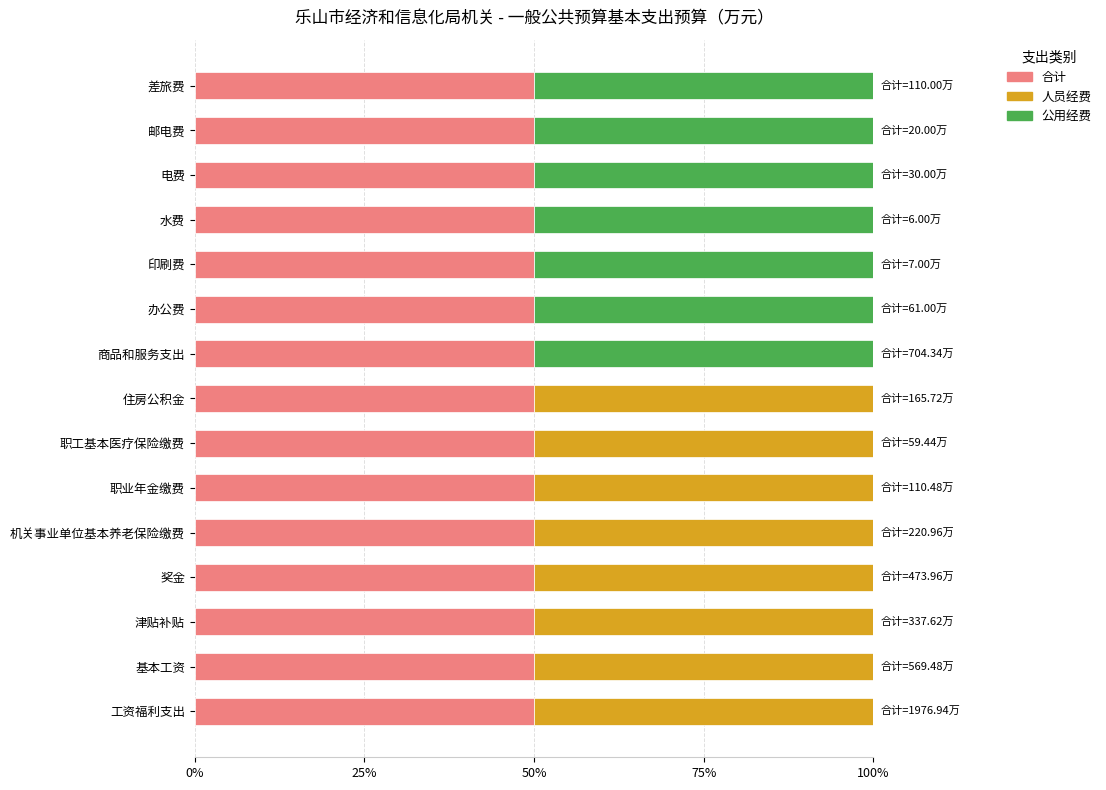

What is the sum of all 合计 values?

750